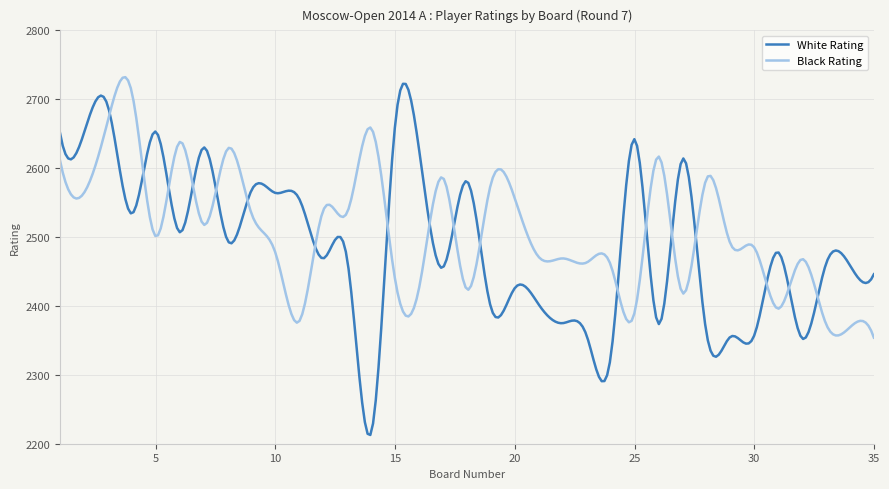

How many intersections are there between Black Rating and White Rating?

18